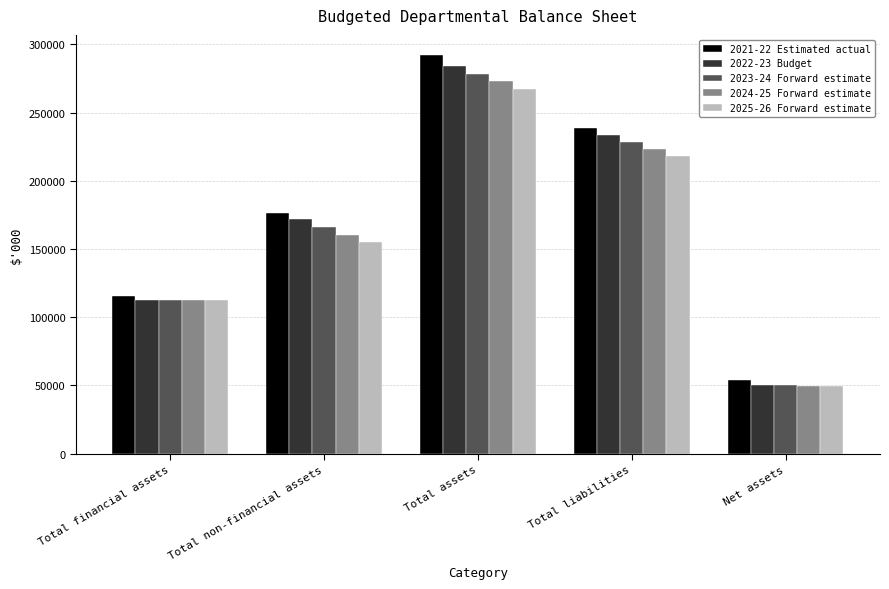

What position from the right is Total non-financial assets?

4